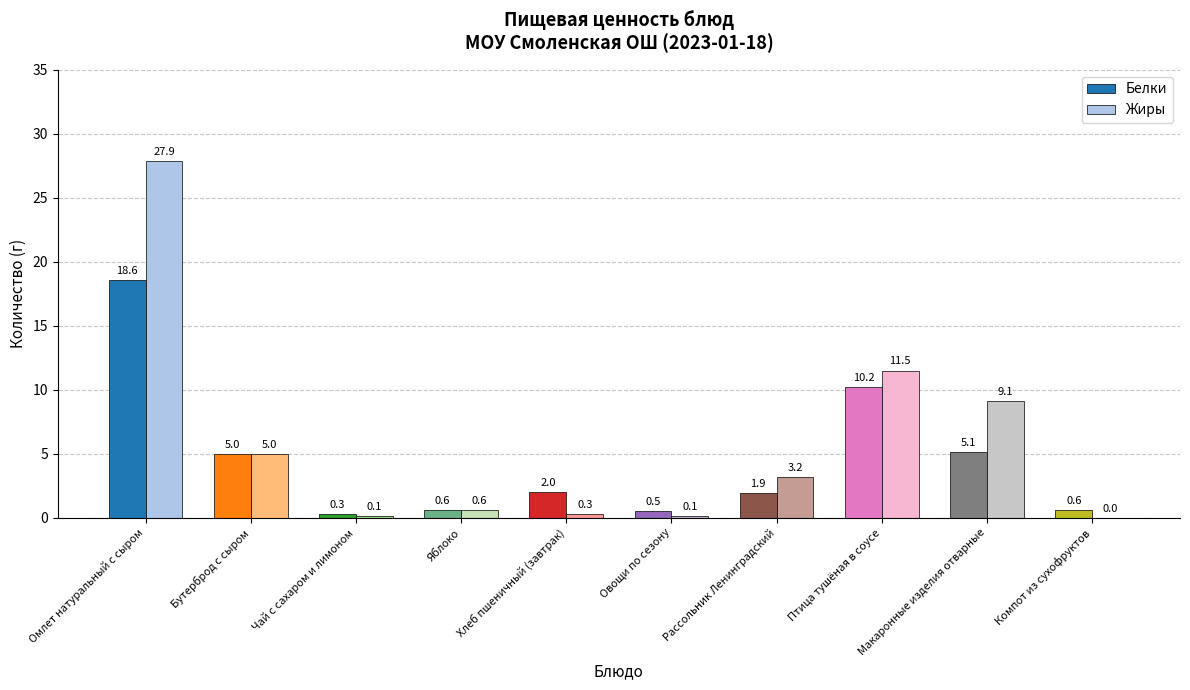

What value does the Жиры series have at Птица тушёная в соусе?

11.5